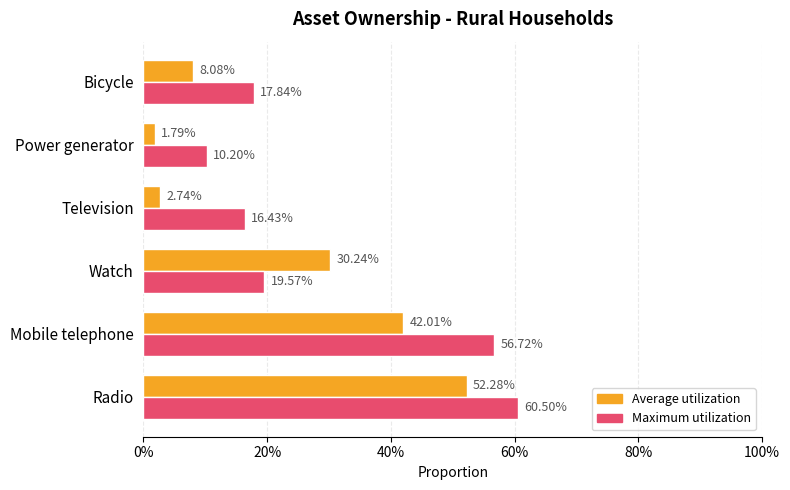

What is the sum of all Maximum utilization values?

1.8